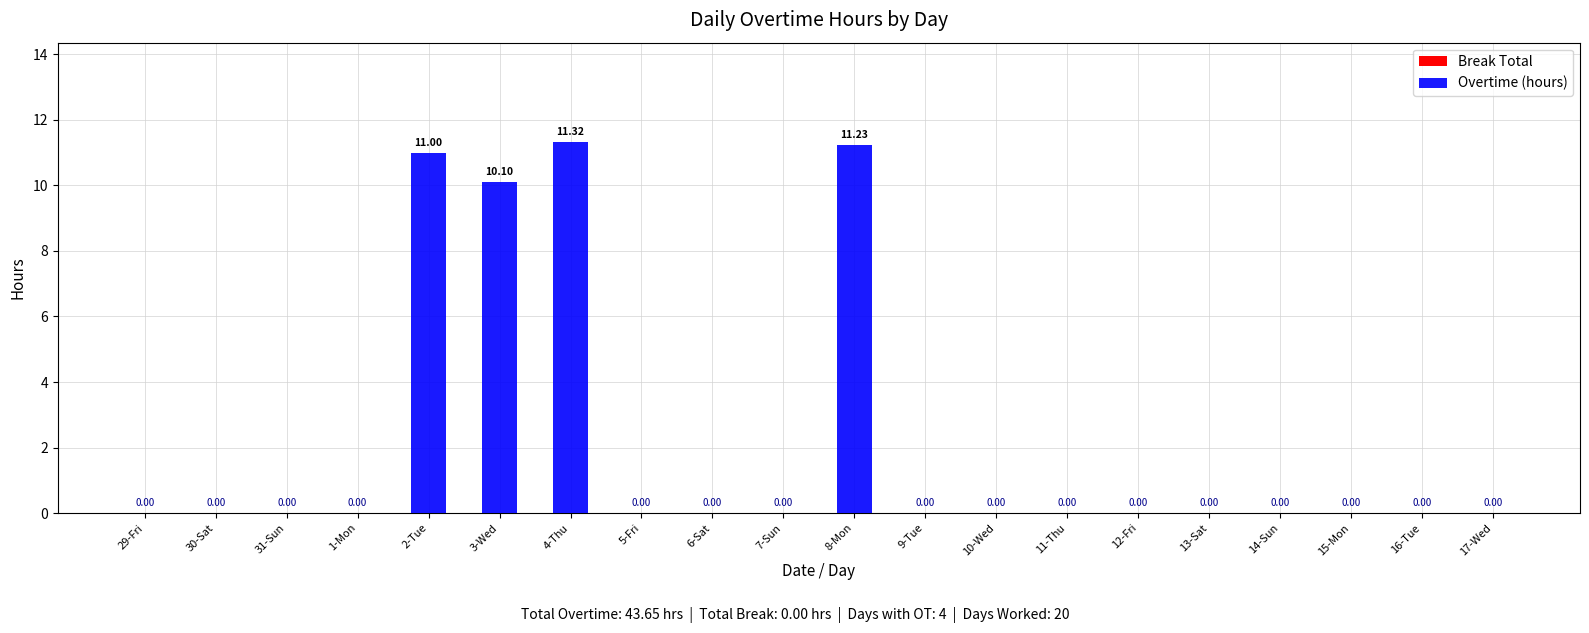

What is the change in value from 8-Mon to 9-Tue?

-11.2